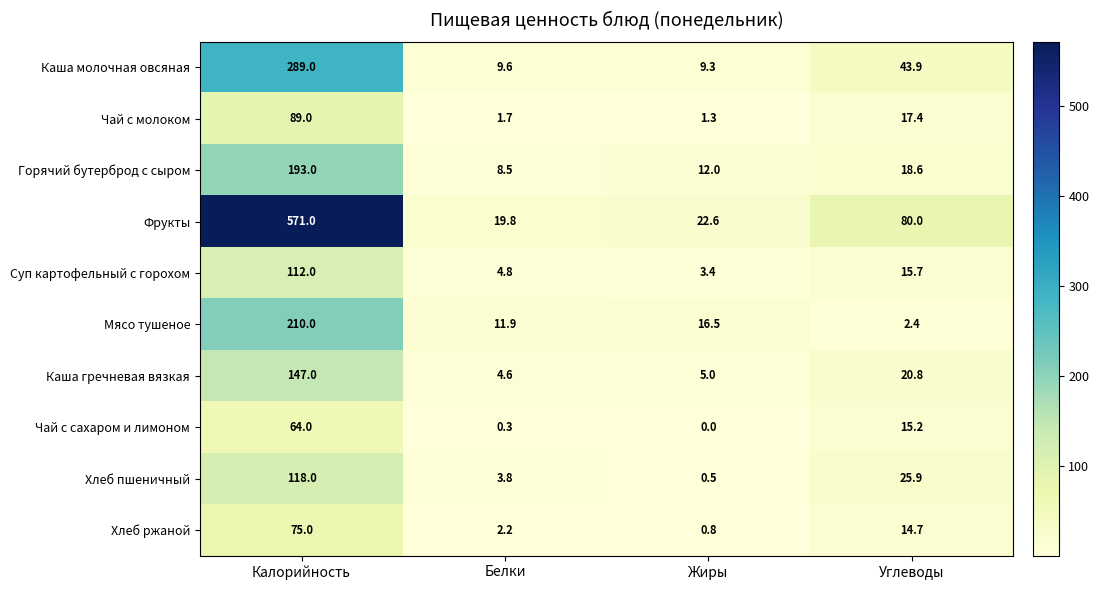

The value of Суп картофельный с горохом at Жиры is 3.4. True or false?

True